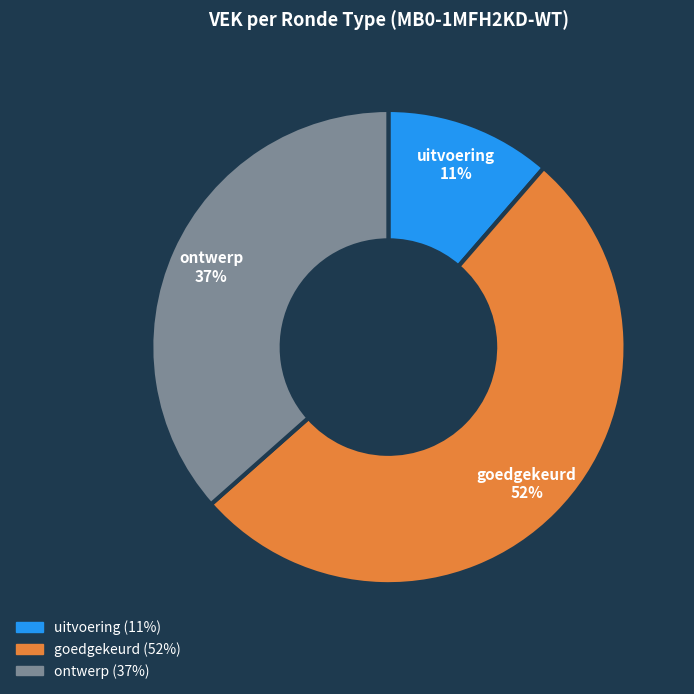

Is there any slice that represents more than half of the pie?

Yes